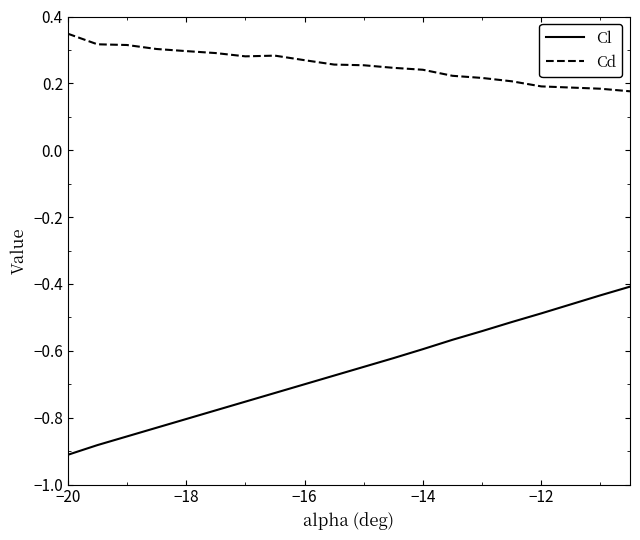

List the series in order of their peak value, highest first.

Cd, Cl